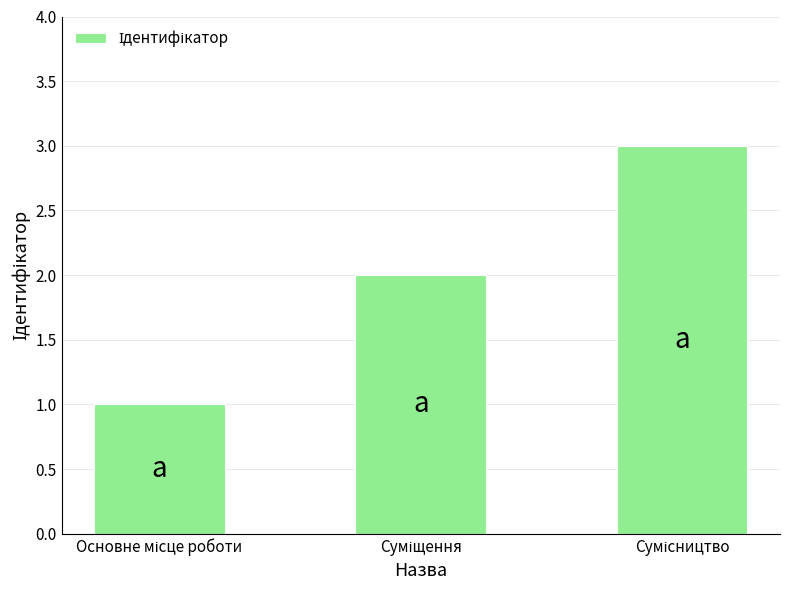

Count the number of categories in the chart.

3